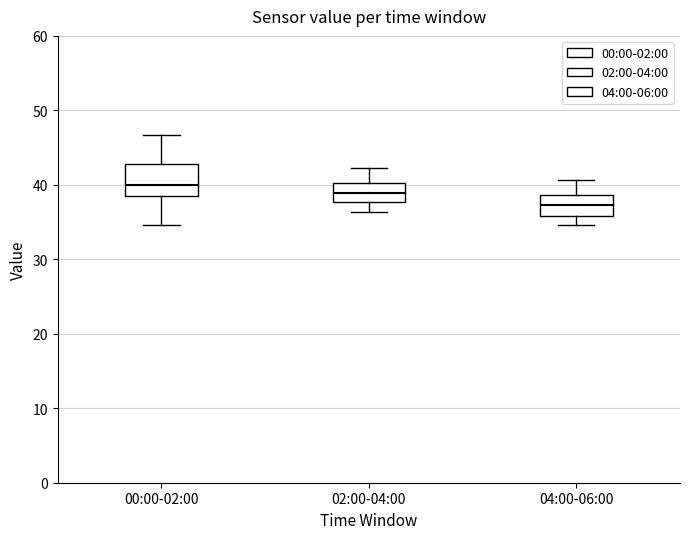

Reading left to right, read every box against the y-axis: the position of its median line, the range the box covers, and the ends of its whiskers. The values are not printed on the chart, so give them approximately, as read against the axis.

00:00-02:00: median 40, box 39 to 43, whiskers 35 to 47
02:00-04:00: median 39, box 38 to 40, whiskers 36 to 42
04:00-06:00: median 37, box 36 to 39, whiskers 35 to 41